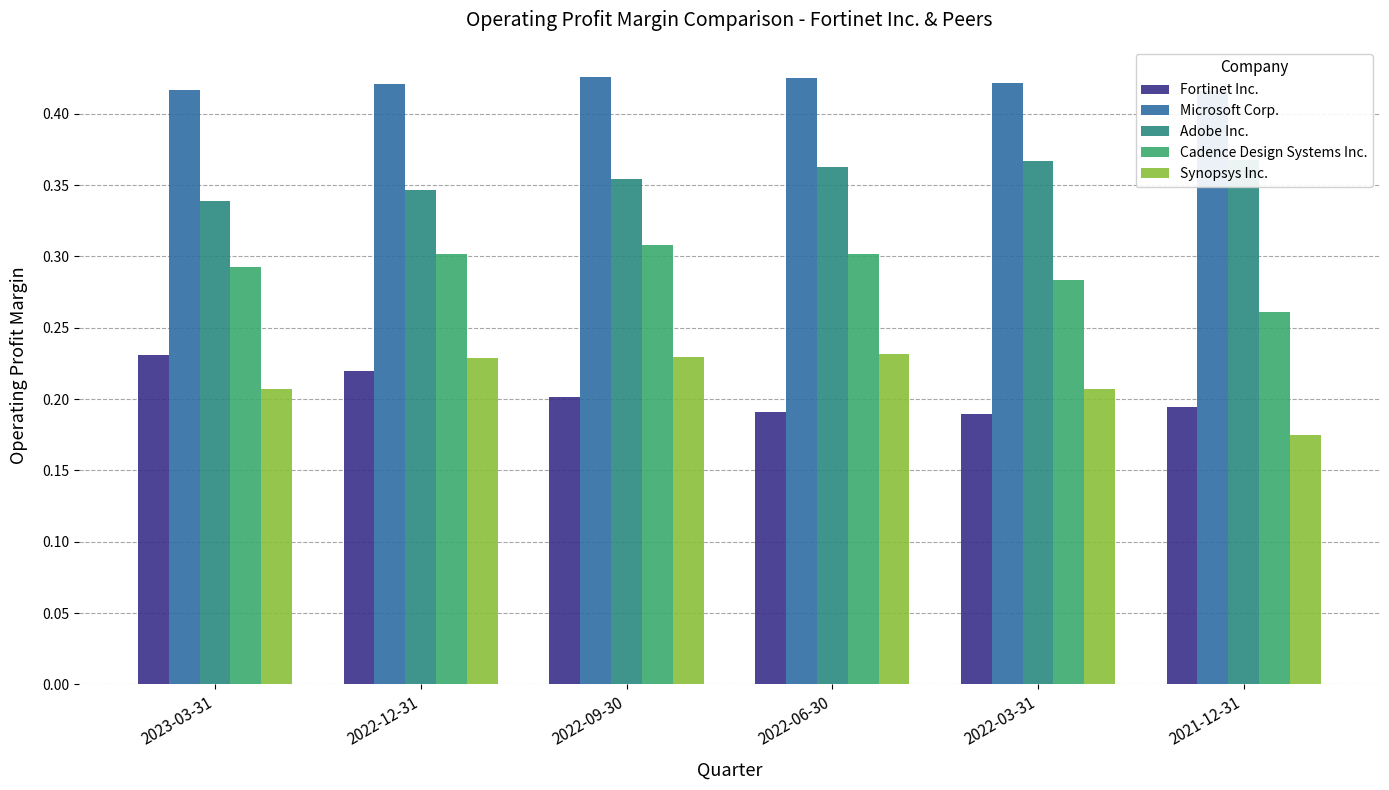

What position from the right is 2021-12-31?

1